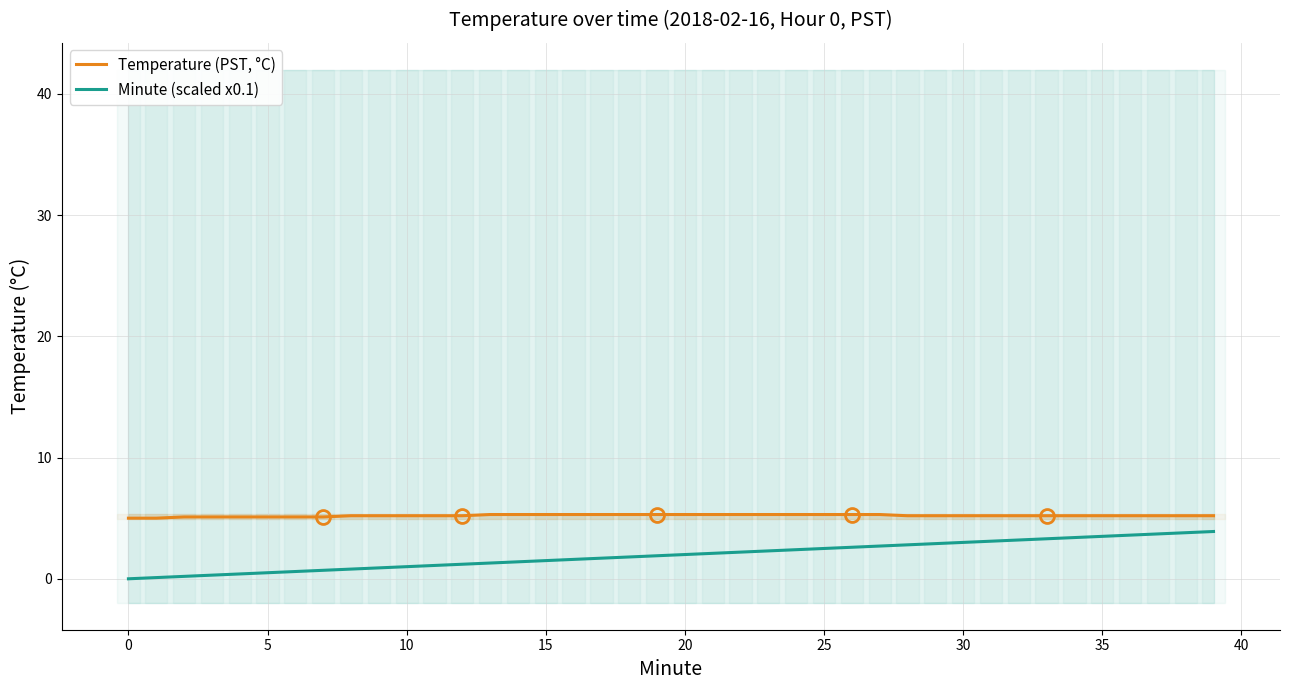

What is the minimum value for Temperature (PST, °C)?

5.0